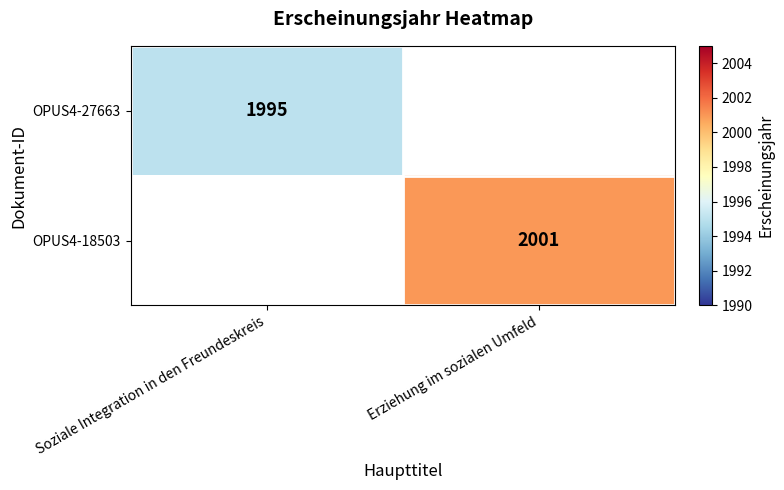

The OPUS4-27663 series shows 2976 at Soziale Integration in den Freundeskreis. True or false?

False